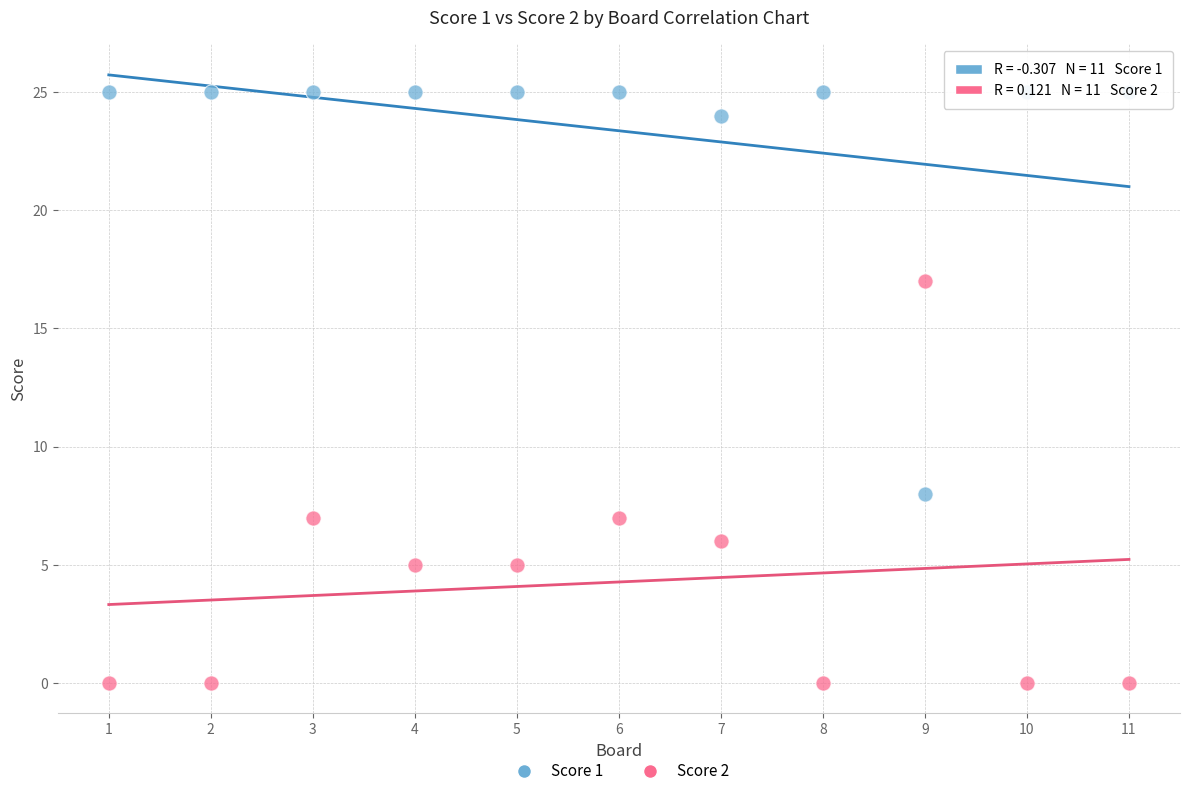

Which series contains the lowest Y value?

Score 2